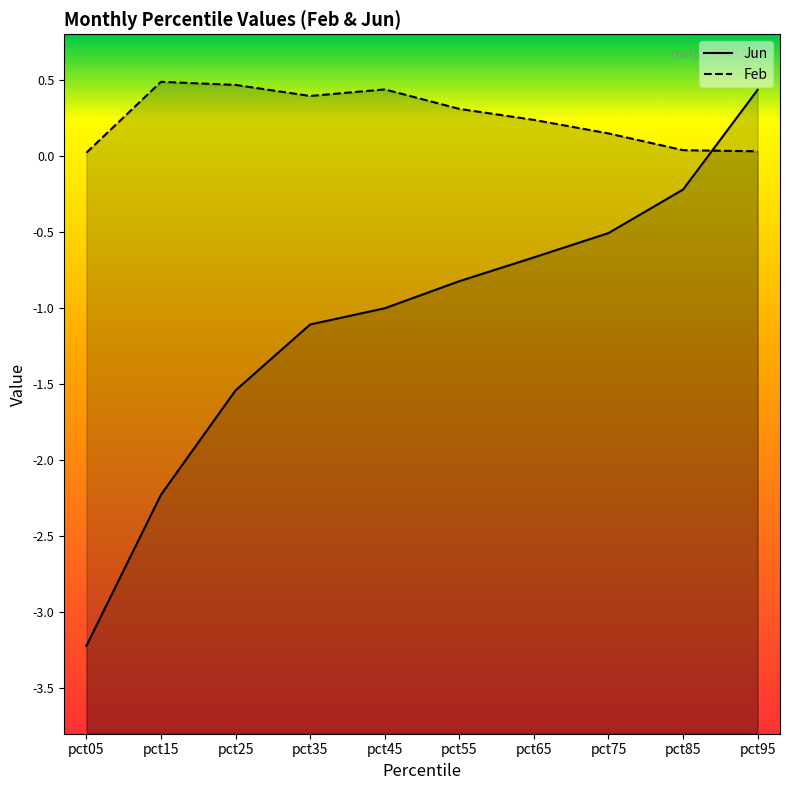

Between which two adjacent categories do Jun and Feb first intersect?

pct85 and pct95